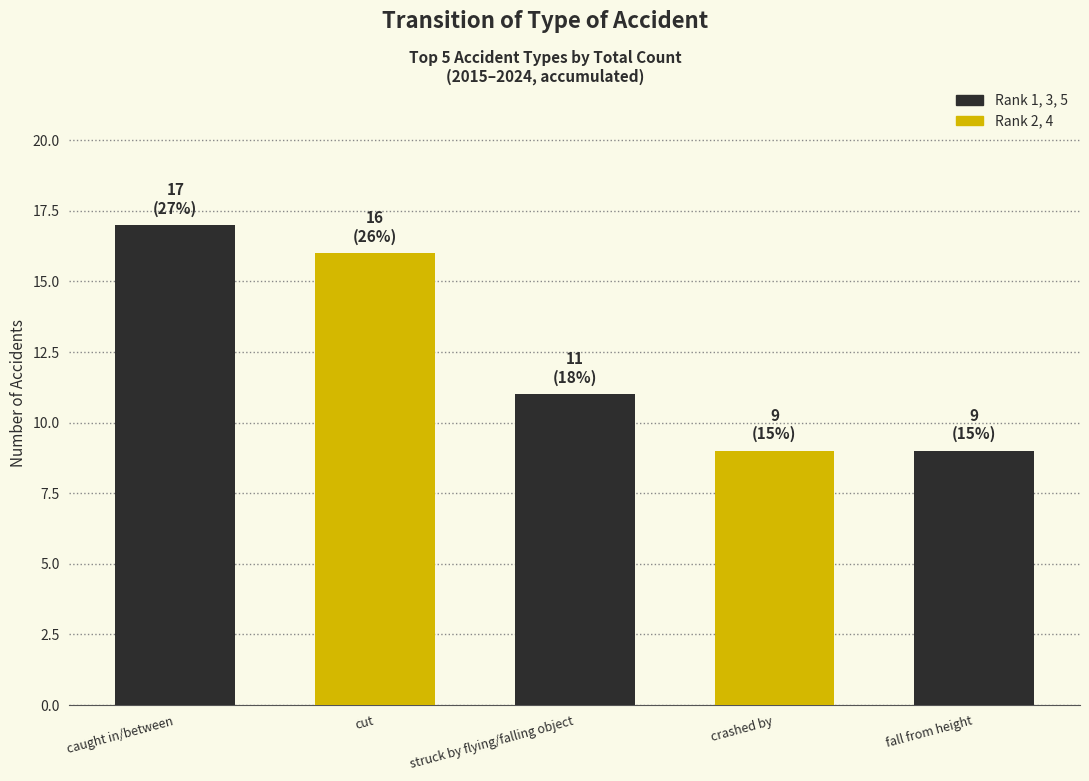

What is the average value?

12